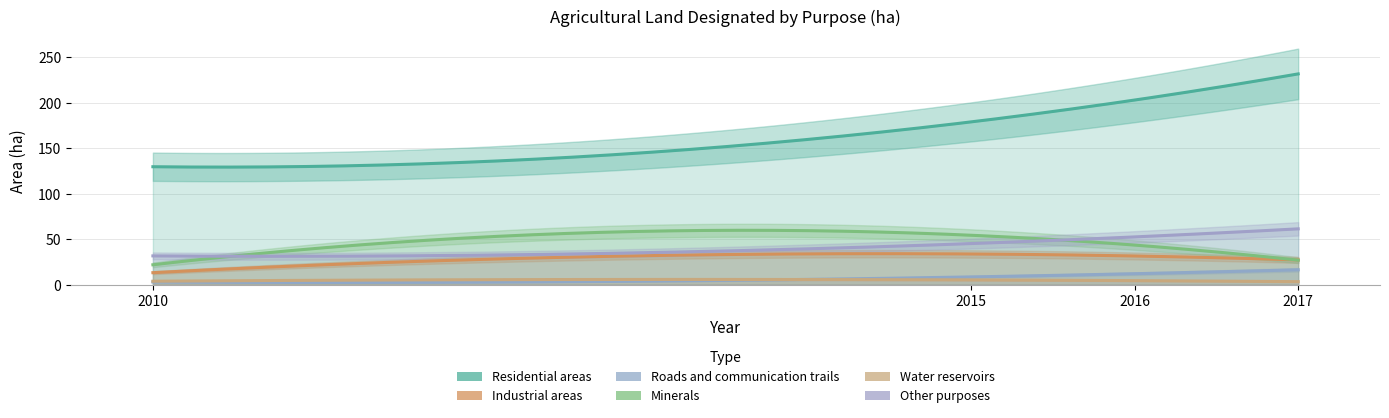

True or false: Other purposes has more than 1 interior local peaks.

False